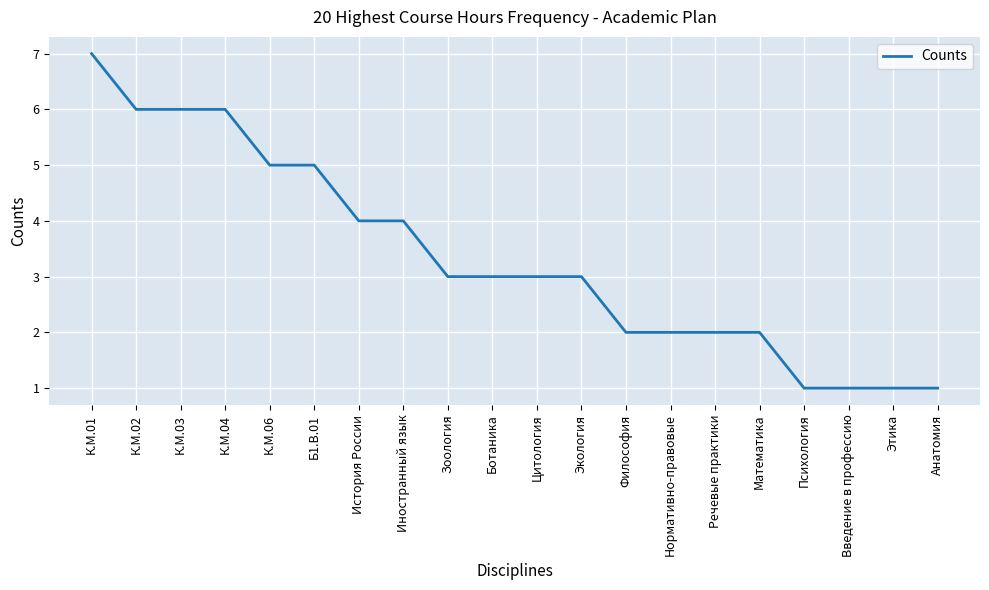

What is the average value?

3